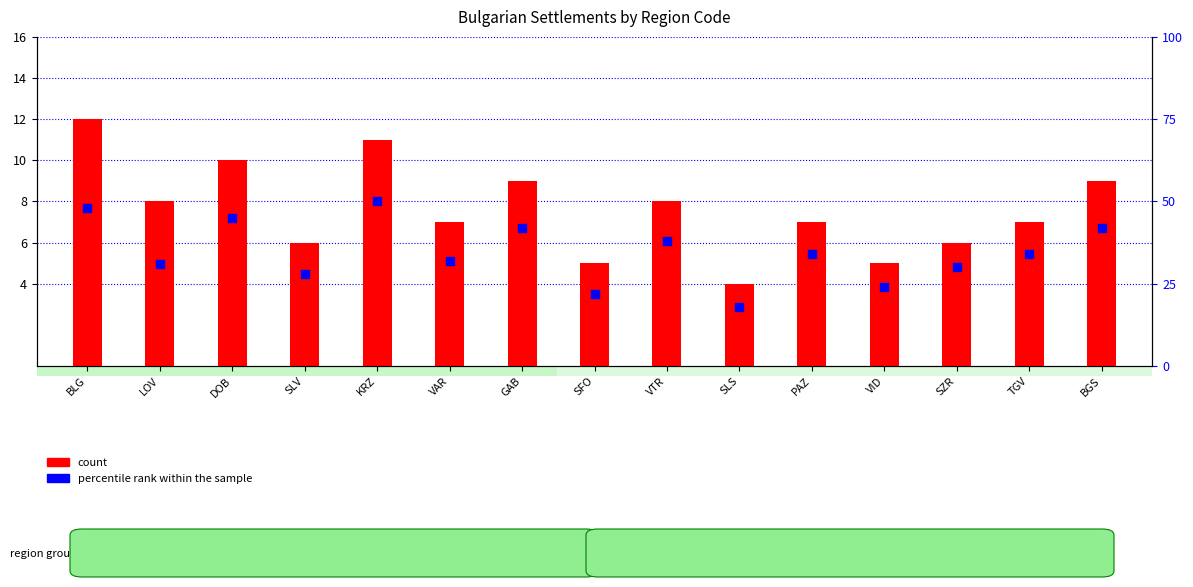

What are all the series names shown in the legend?

count, percentile rank within the sample